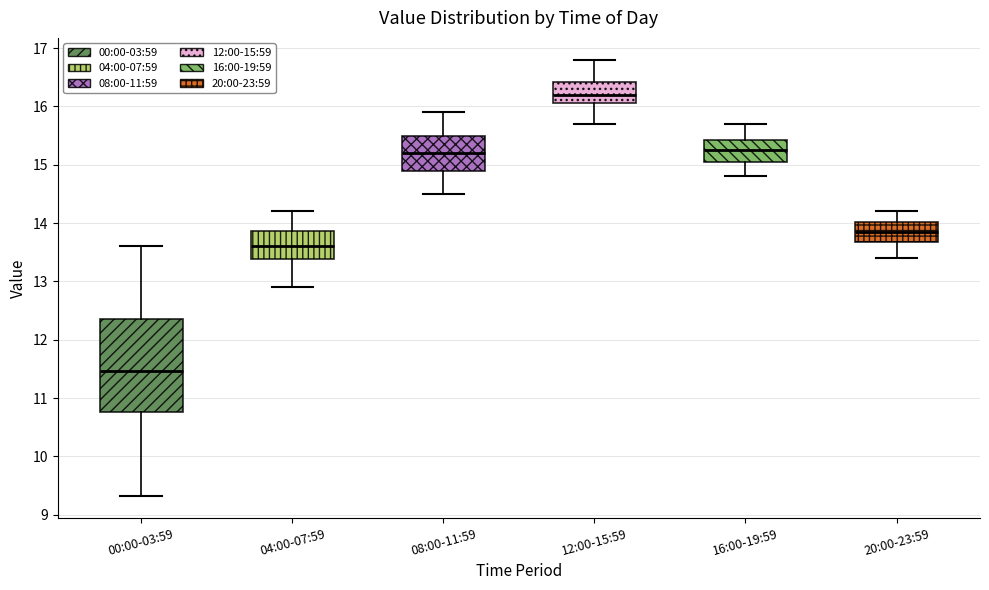

Where does the lower whisker of the box for 20:00-23:59 end on the y-axis? The values are not printed on the chart, so give them approximately, as read against the axis.

13.4